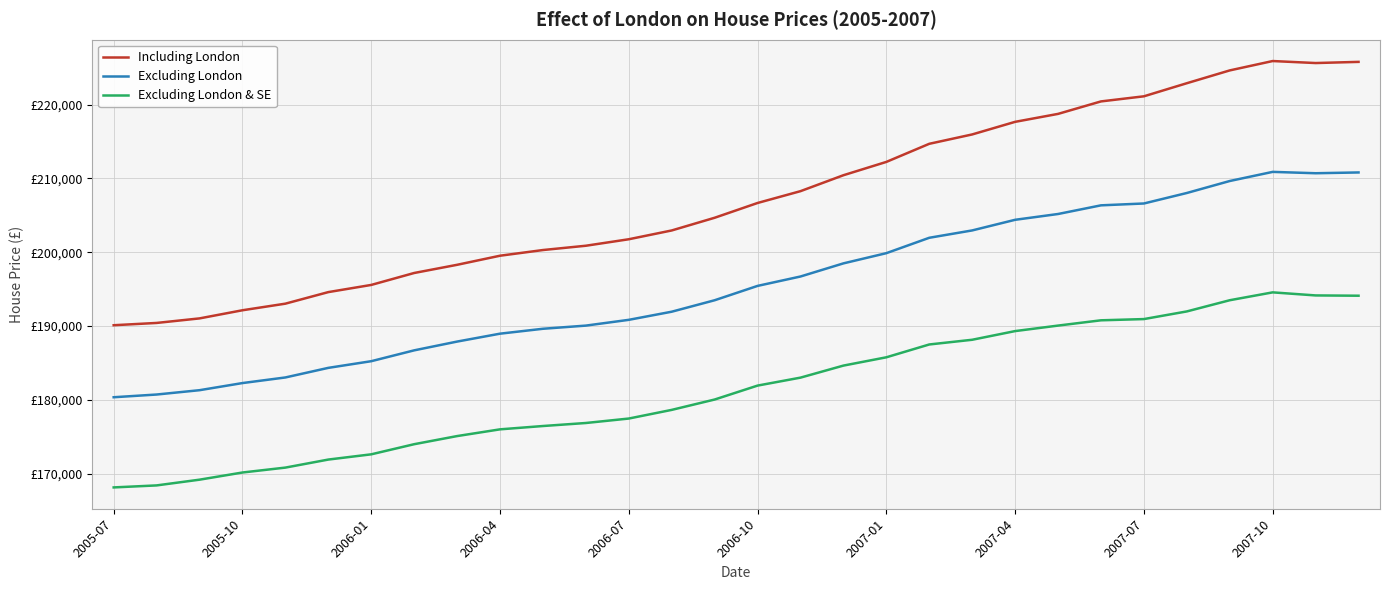

True or false: Excluding London & SE and Excluding London intersect in this chart.

False